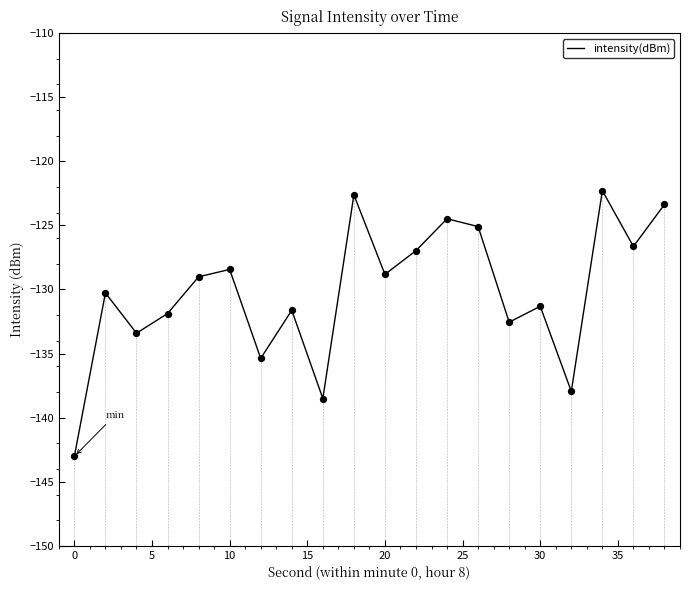

What is the maximum value for intensity(dBm)?

-122.3